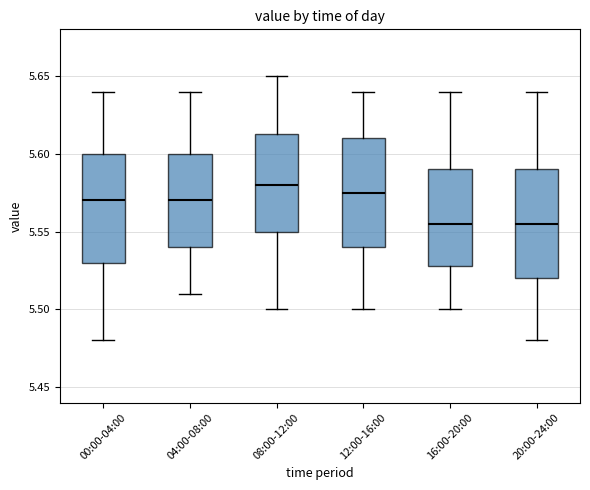

Reading left to right, transcribe this box plot: for each box, give where its median line is, the range the box spans, and where its two whiskers end, as read against the y-axis. The values are not printed on the chart, so give them approximately, as read against the axis.

00:00-04:00: median 5.570, box 5.530 to 5.600, whiskers 5.480 to 5.640
04:00-08:00: median 5.570, box 5.540 to 5.600, whiskers 5.510 to 5.640
08:00-12:00: median 5.580, box 5.550 to 5.615, whiskers 5.500 to 5.650
12:00-16:00: median 5.575, box 5.540 to 5.610, whiskers 5.500 to 5.640
16:00-20:00: median 5.555, box 5.530 to 5.590, whiskers 5.500 to 5.640
20:00-24:00: median 5.555, box 5.520 to 5.590, whiskers 5.480 to 5.640